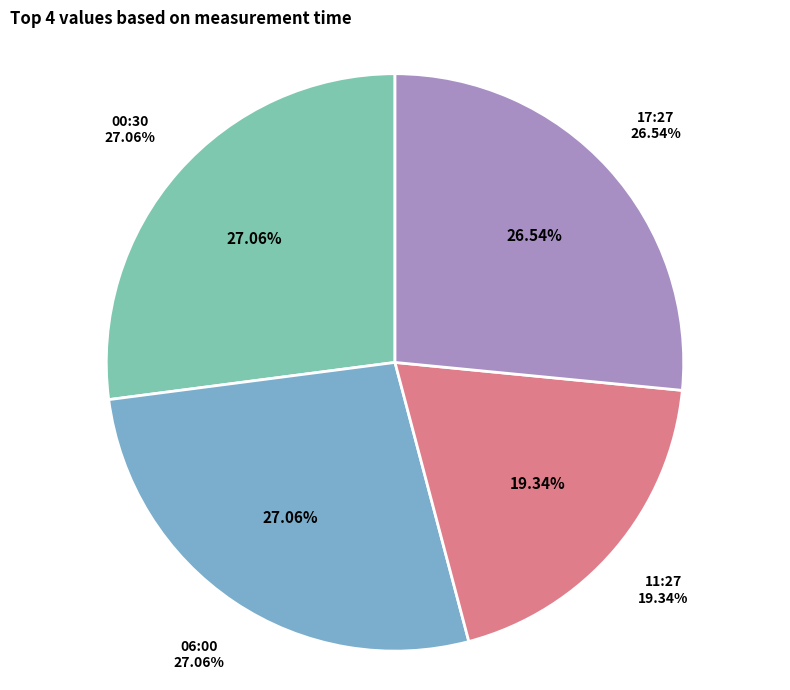

To the nearest percent, what portion does 2019-03-31T00:30:42.967Z represent?

27%